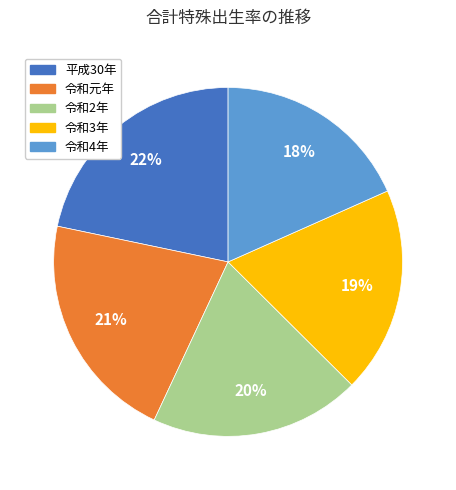

How many slices are in this pie chart?

5